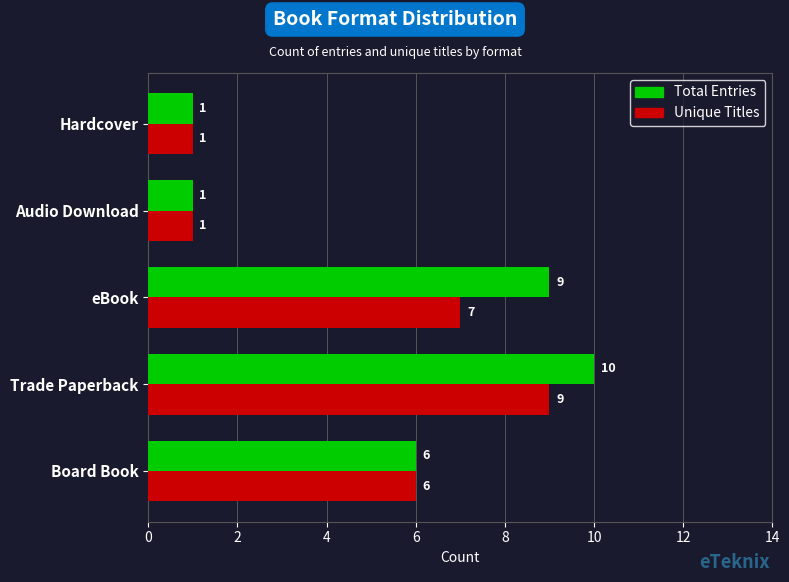

What is the highest value of the Unique Titles series?

9